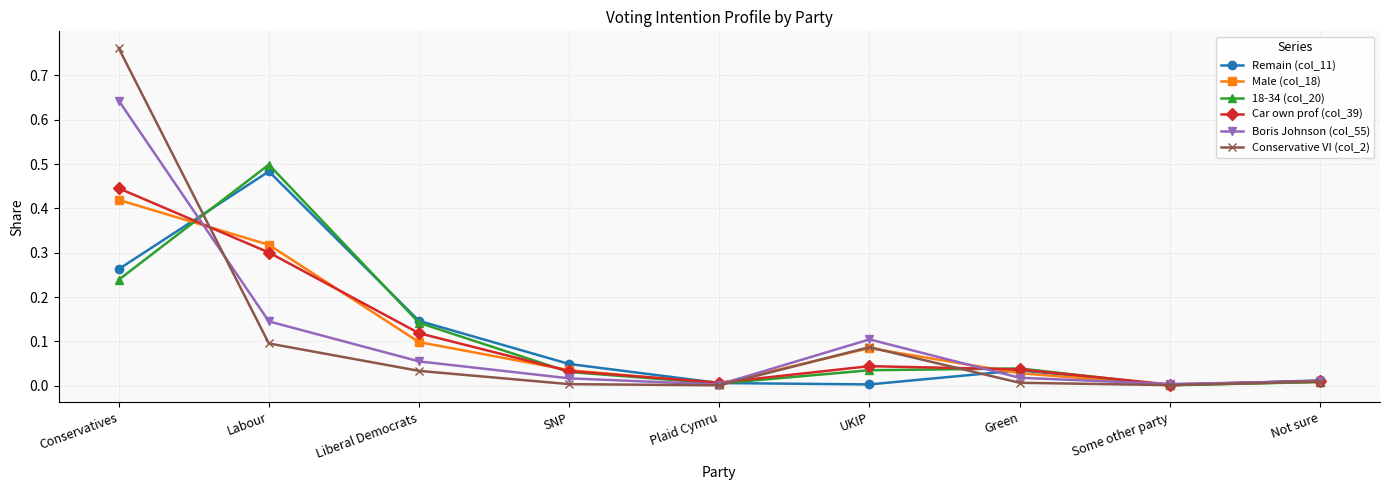

The Car own prof (col_39) series shows 0.0 at Some other party. True or false?

True